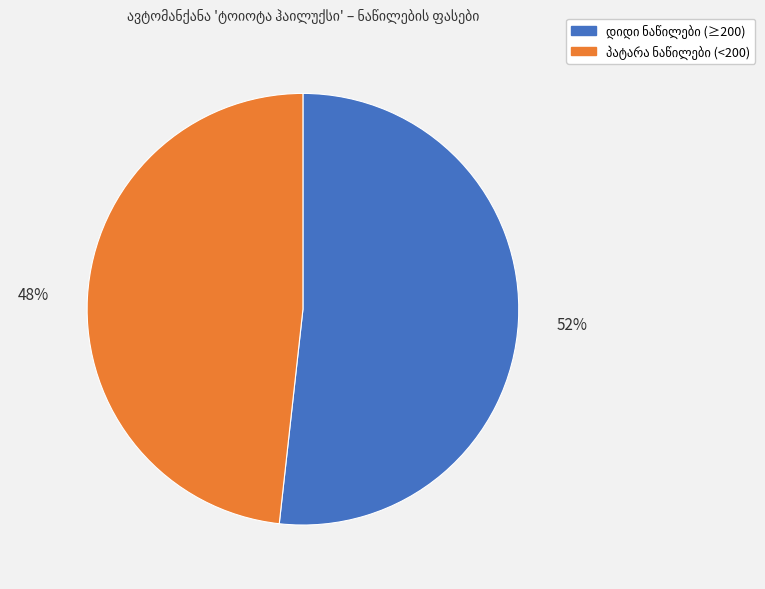

To the nearest percent, what is the difference between the largest and smallest slice percentages?

4%